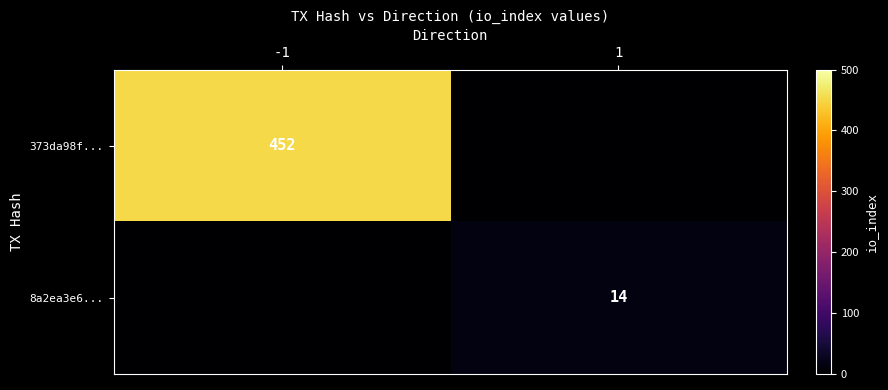

Is it true that 373da98f... equals 649 at -1?

False